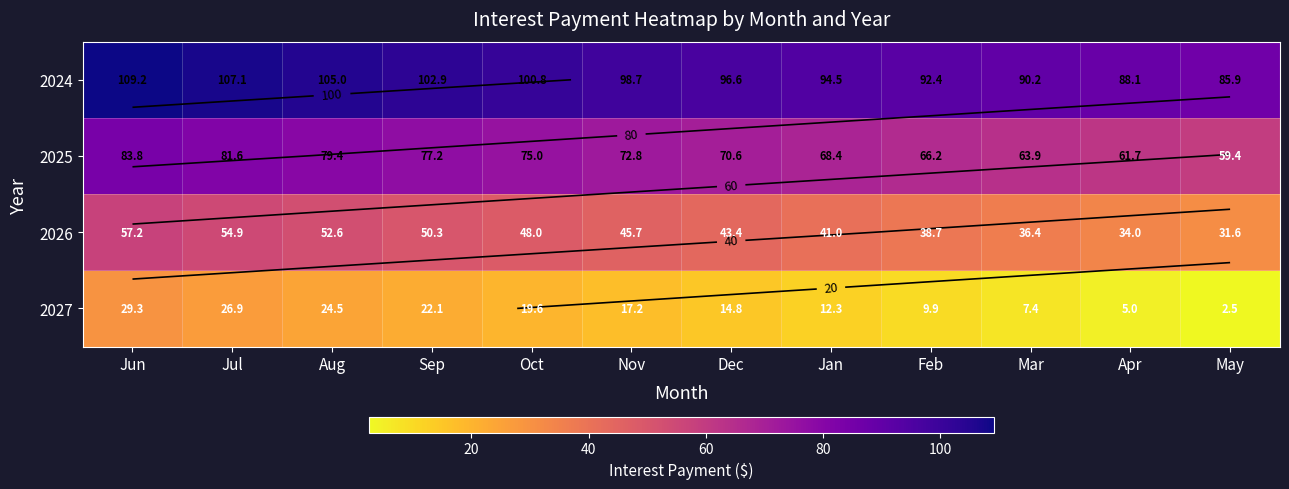

What is the difference between the 2027 values at May and Mar?

5.0